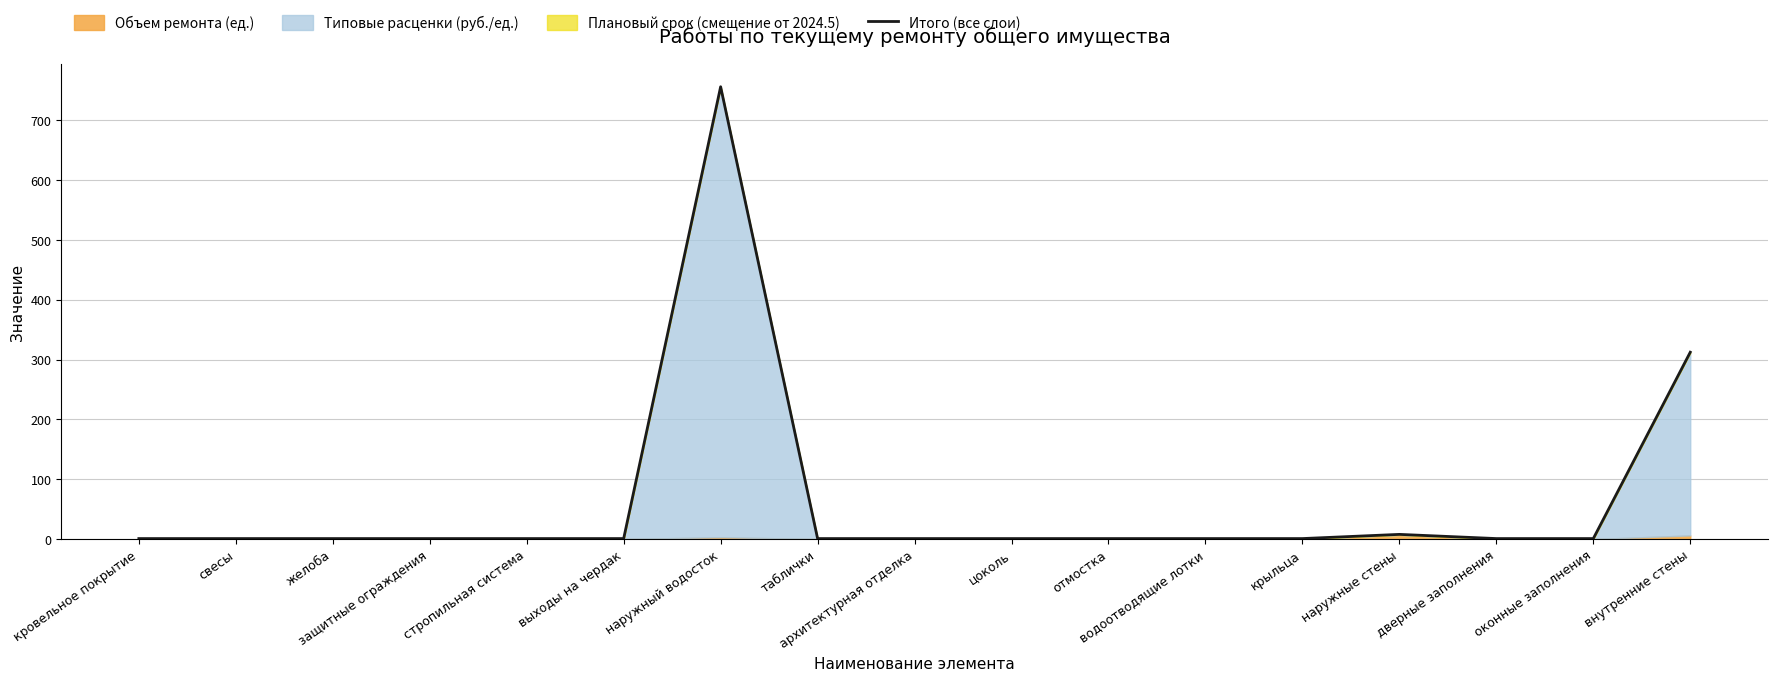

What value does the data have at наружный водосток?

756.1